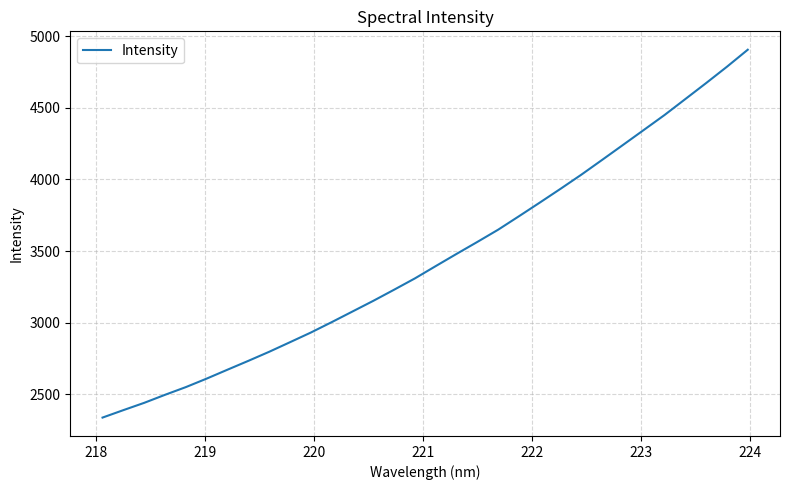

What is the smallest value displayed?

2338.8